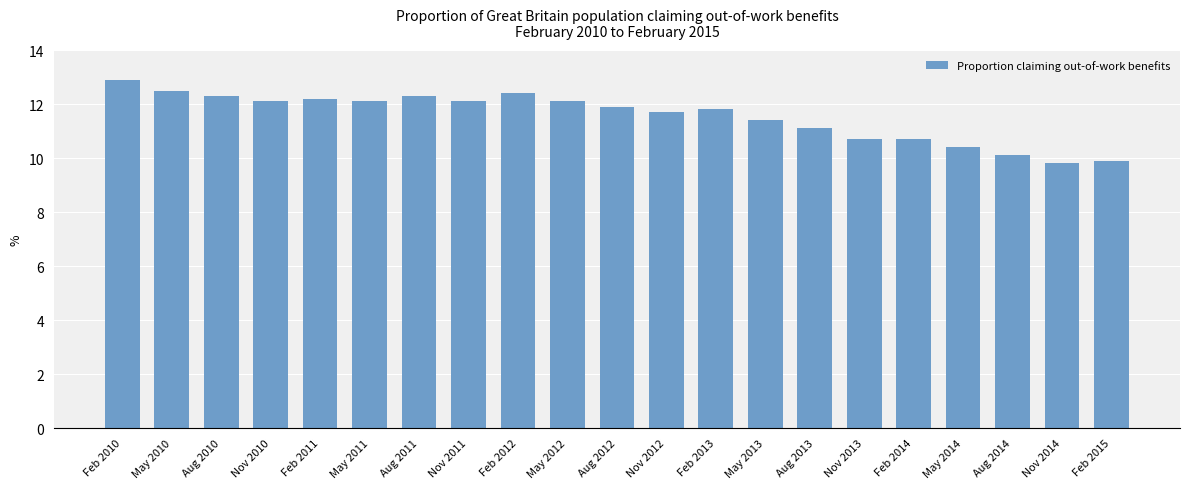

What is the maximum value shown in the chart?

12.9